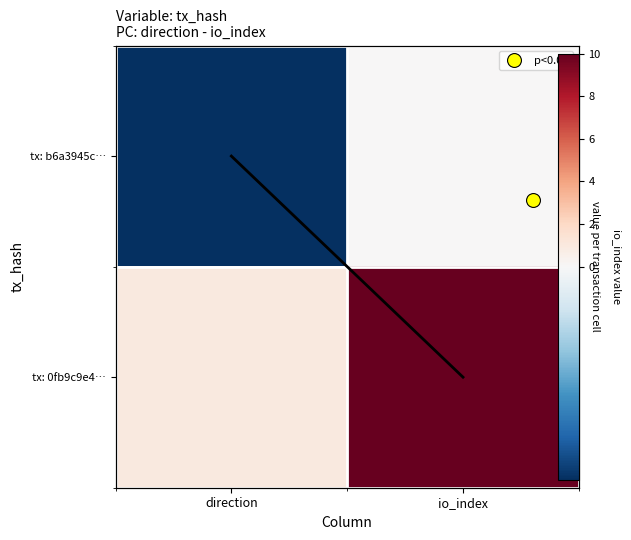

Rank the series at direction from lowest to highest value.

tx: b6a3945c…, tx: 0fb9c9e4…